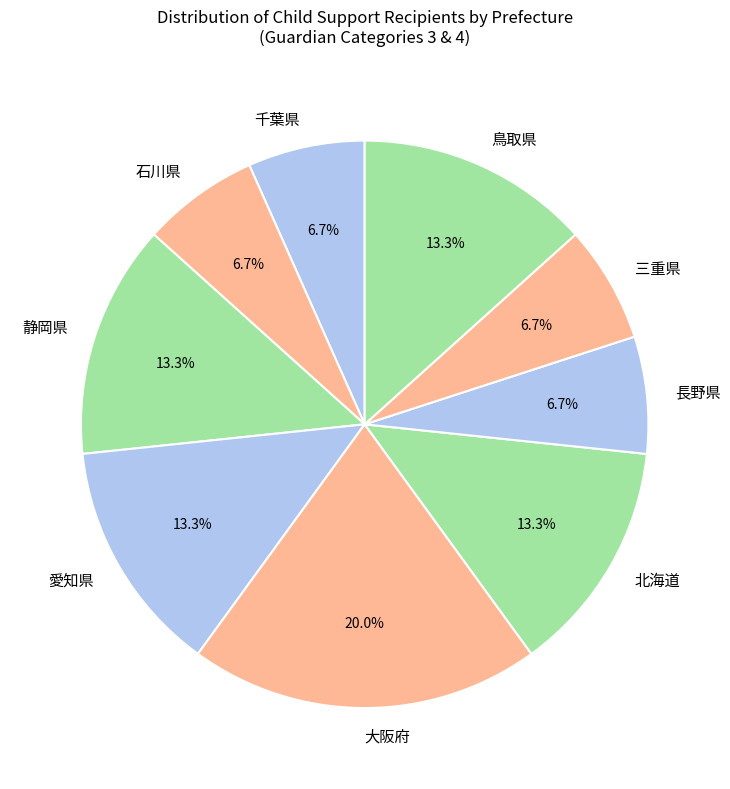

Count the number of slices in the pie.

9